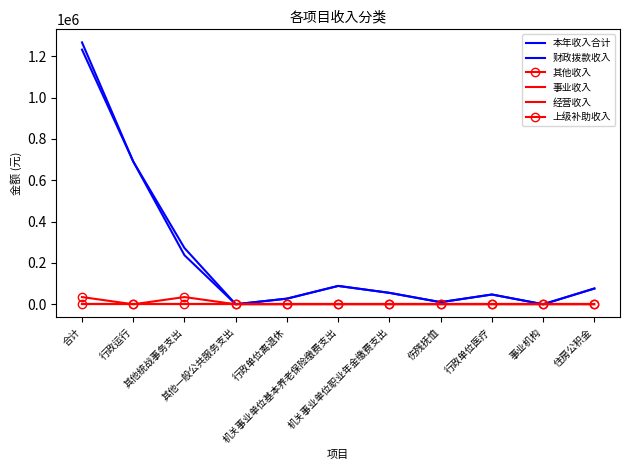

Does the chart have visible grid lines?

No